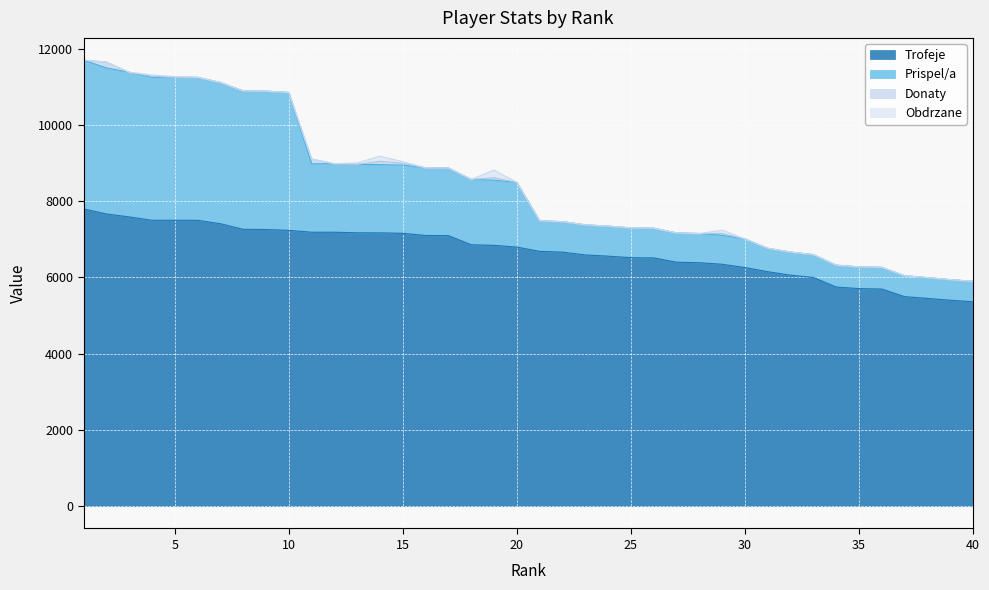

What is the minimum value for Trofeje?

5363